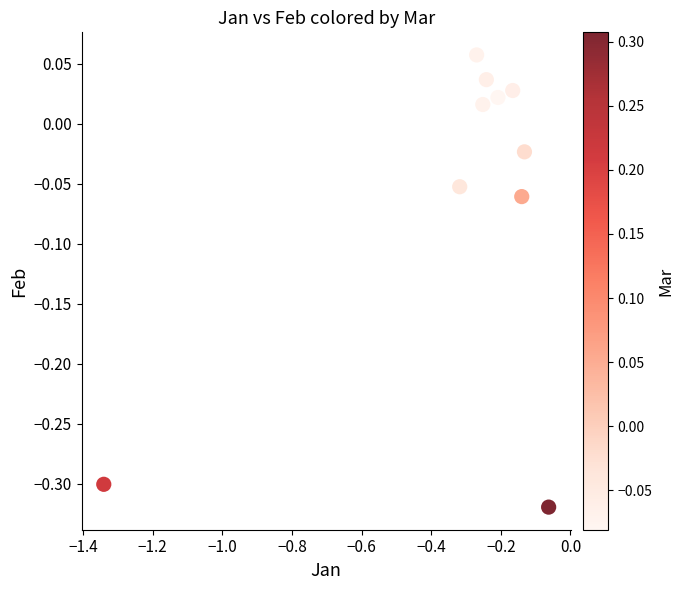

What is the range of Y values (max minus min)?

0.4